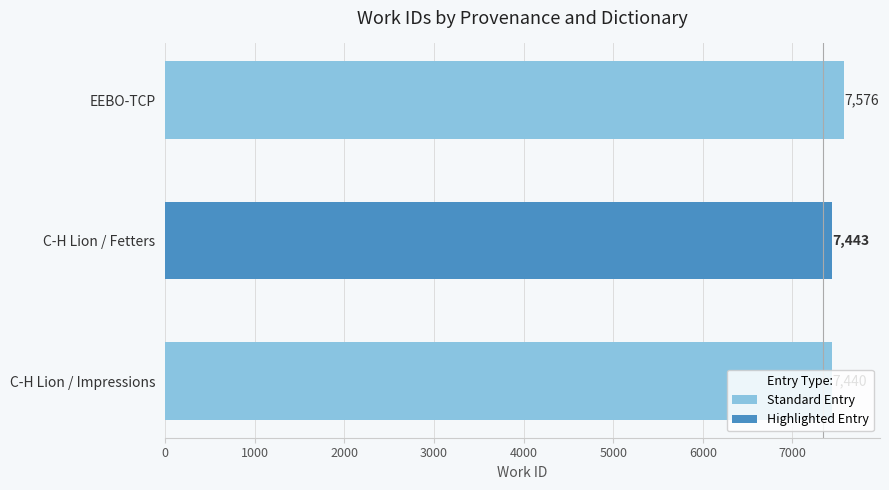

What is the difference between the maximum and minimum values?

136